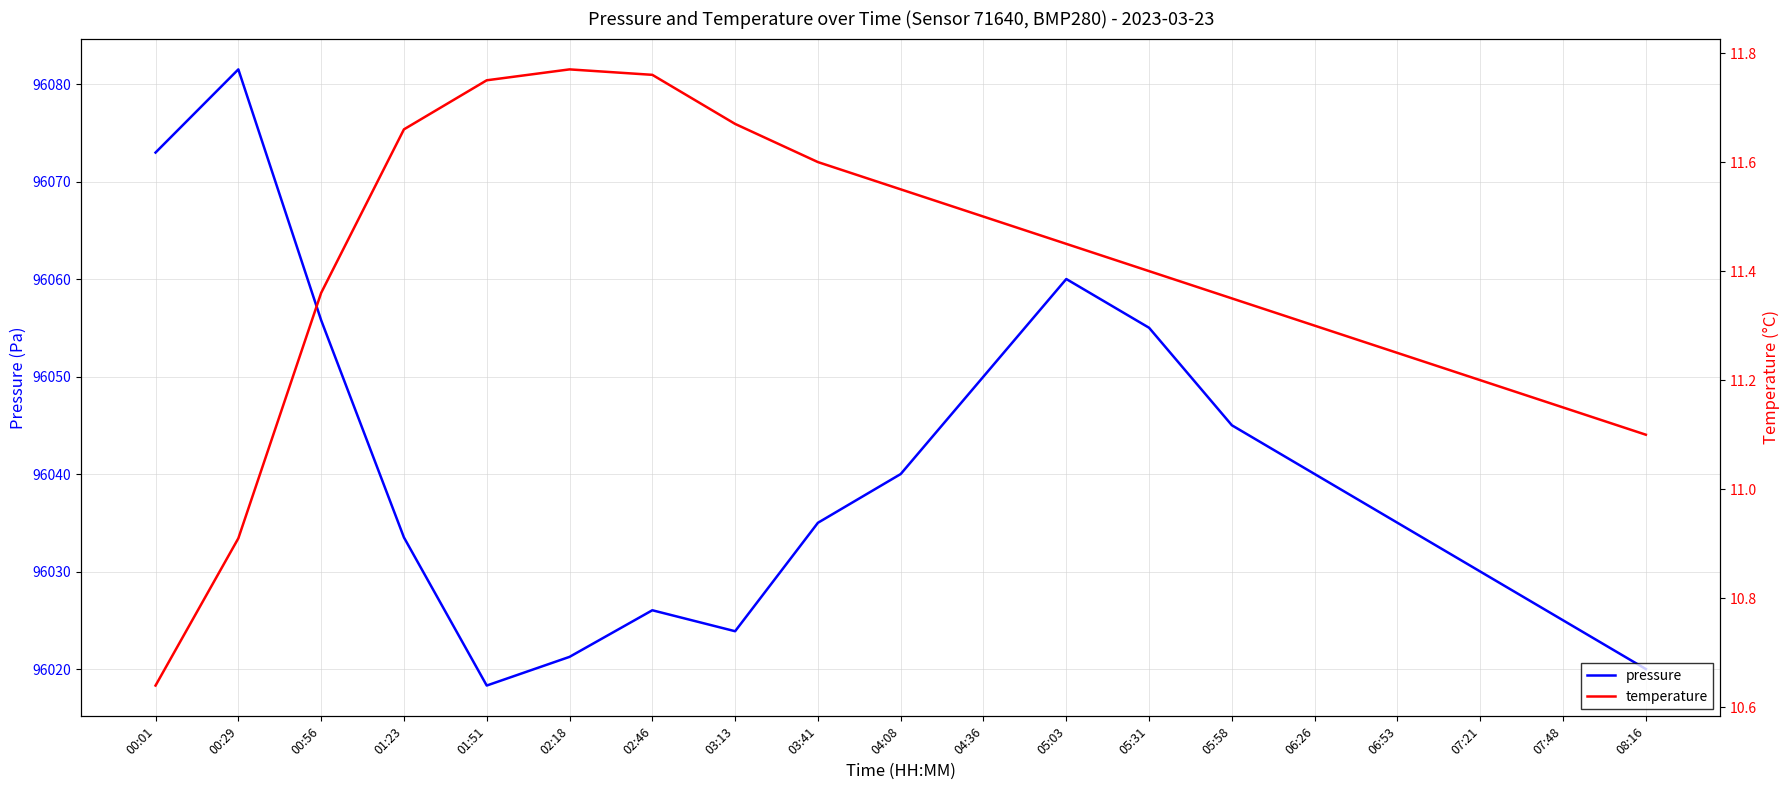

At which category does pressure reach its first local valley?

01:51